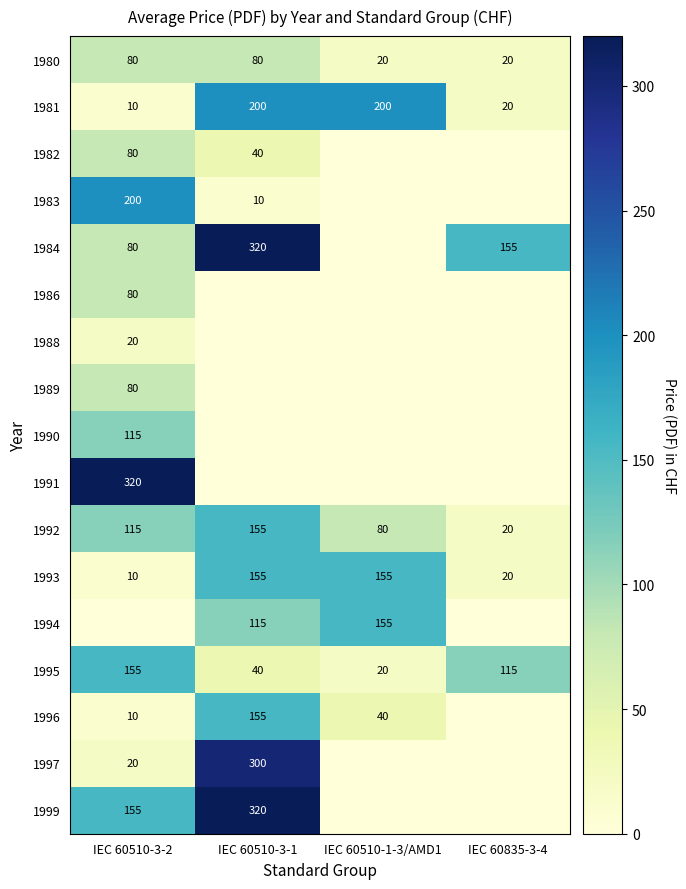

At which label does 1994 reach its peak?

IEC 60510-1-3/AMD1